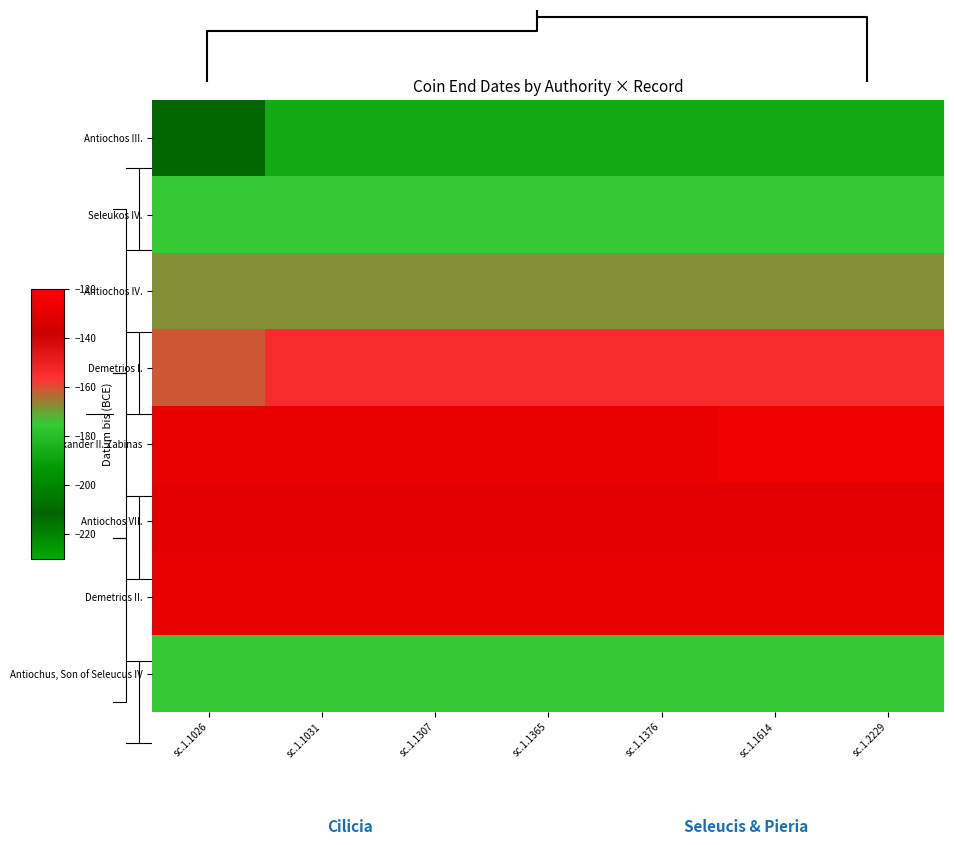

What is the maximum value for Antiochos VII.?

-130